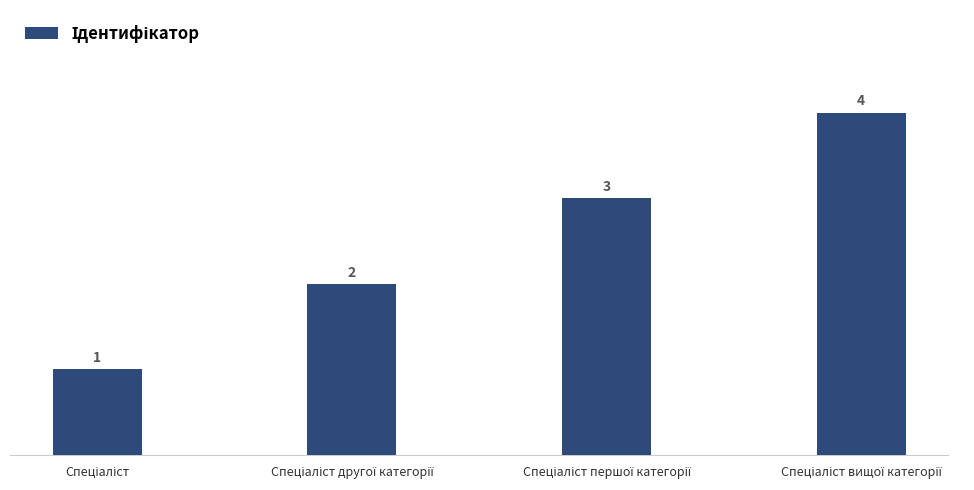

Count the values in the range 2 to 4.

3